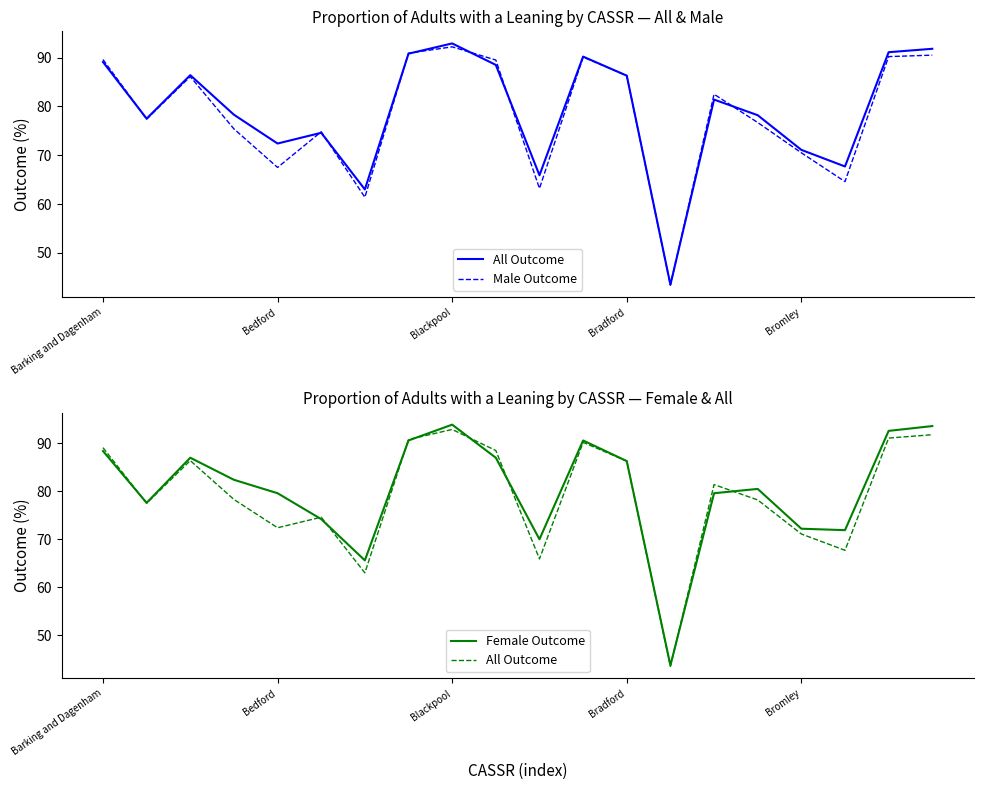

True or false: Male Outcome has more than 1 interior local peaks.

True